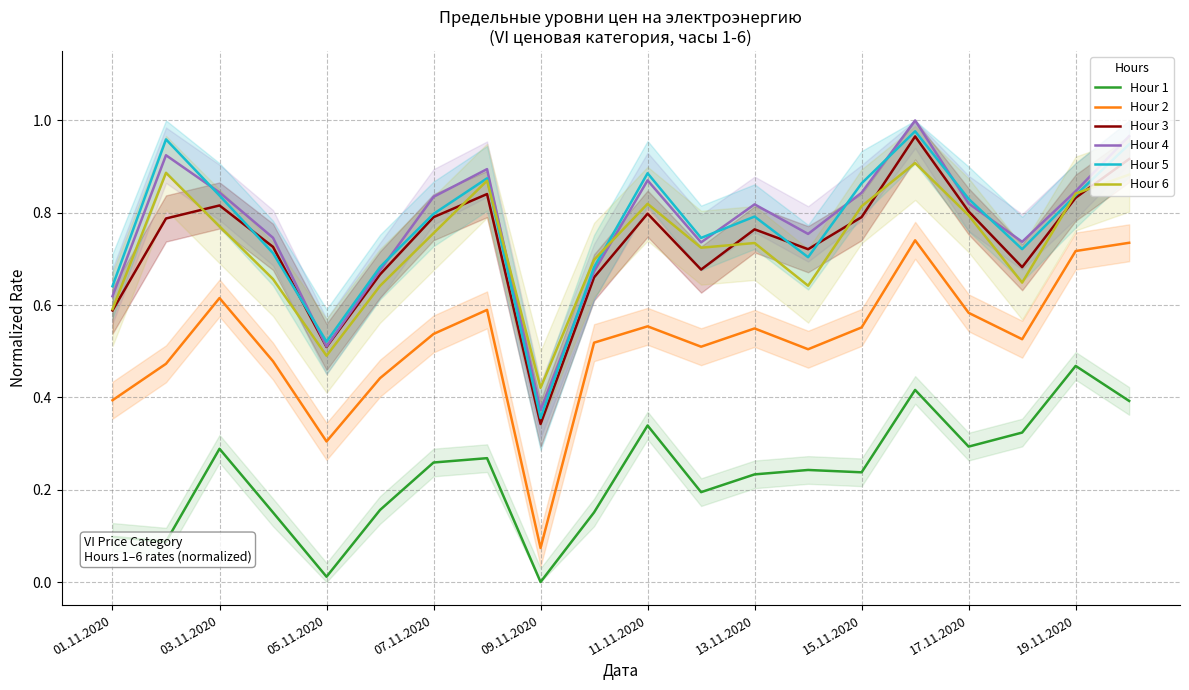

Reading left to right, transcribe all the data shown in this chart.

Hour 1: 0.1	0.1	0.3	0.2	0.0	0.2	0.3	0.3	0.0	0.2	0.3	0.2	0.2	0.2	0.2	0.4	0.3	0.3	0.5	0.4
Hour 2: 0.4	0.5	0.6	0.5	0.3	0.4	0.5	0.6	0.1	0.5	0.6	0.5	0.5	0.5	0.6	0.7	0.6	0.5	0.7	0.7
Hour 3: 0.6	0.8	0.8	0.7	0.5	0.7	0.8	0.8	0.3	0.7	0.8	0.7	0.8	0.7	0.8	1.0	0.8	0.7	0.8	0.9
Hour 4: 0.6	0.9	0.8	0.7	0.5	0.7	0.8	0.9	0.4	0.7	0.9	0.7	0.8	0.8	0.8	1.0	0.8	0.7	0.8	1.0
Hour 5: 0.6	1.0	0.8	0.7	0.5	0.7	0.8	0.9	0.4	0.7	0.9	0.7	0.8	0.7	0.9	1.0	0.8	0.7	0.8	0.9
Hour 6: 0.6	0.9	0.8	0.7	0.5	0.6	0.8	0.9	0.4	0.7	0.8	0.7	0.7	0.6	0.8	0.9	0.8	0.6	0.8	0.9